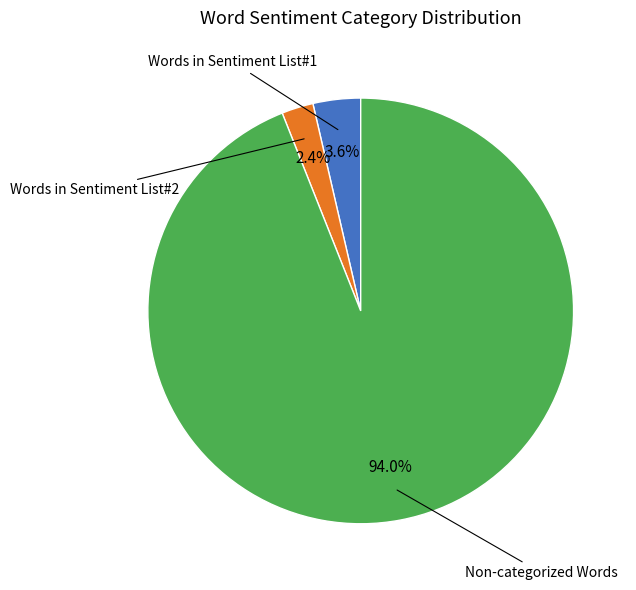

Is there a majority slice in this chart?

Yes